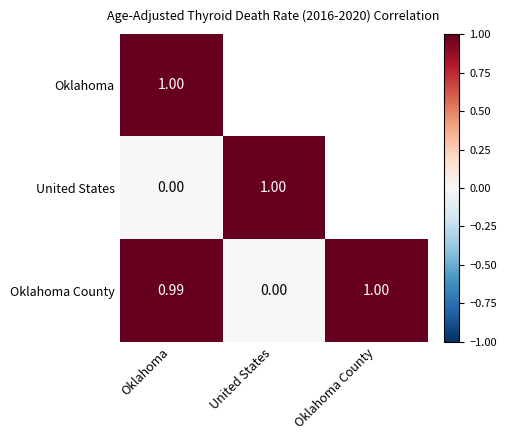

List the labels in order of Oklahoma County value, largest first.

Oklahoma County, Oklahoma, United States